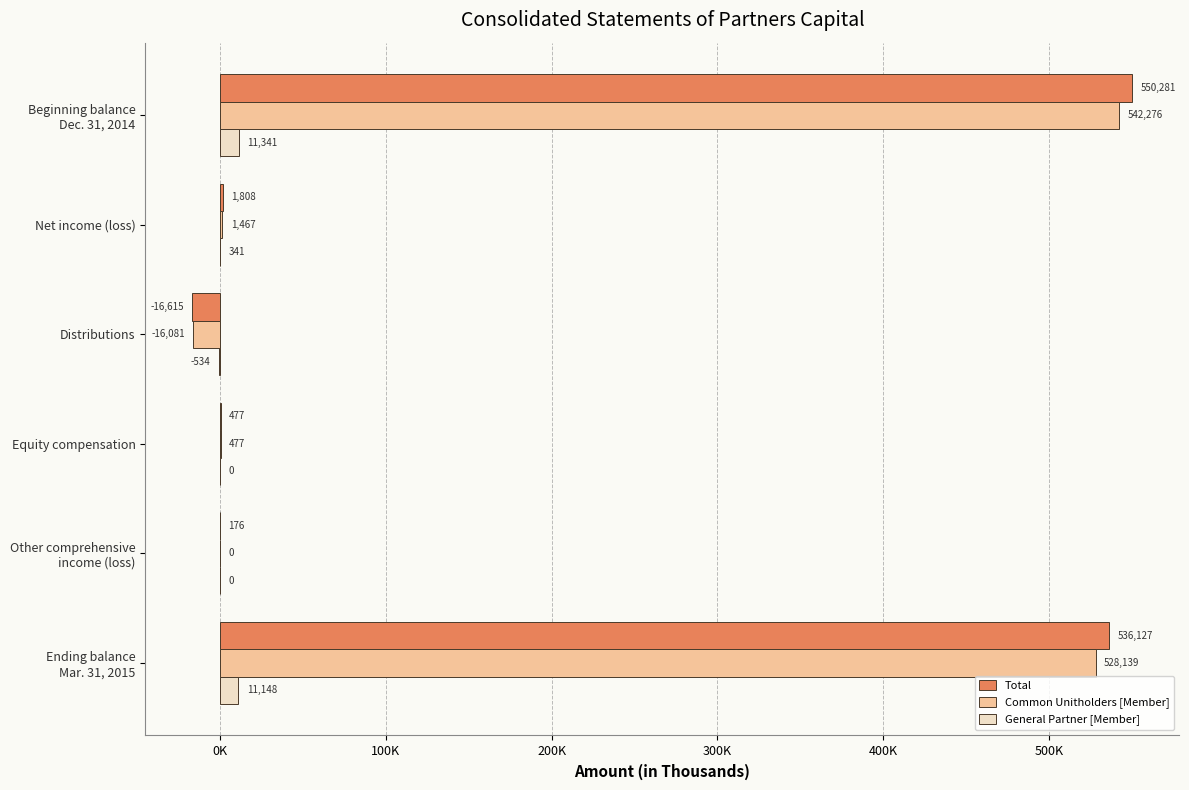

Which category has the highest value in the General Partner [Member] series?

Beginning balance
Dec. 31, 2014